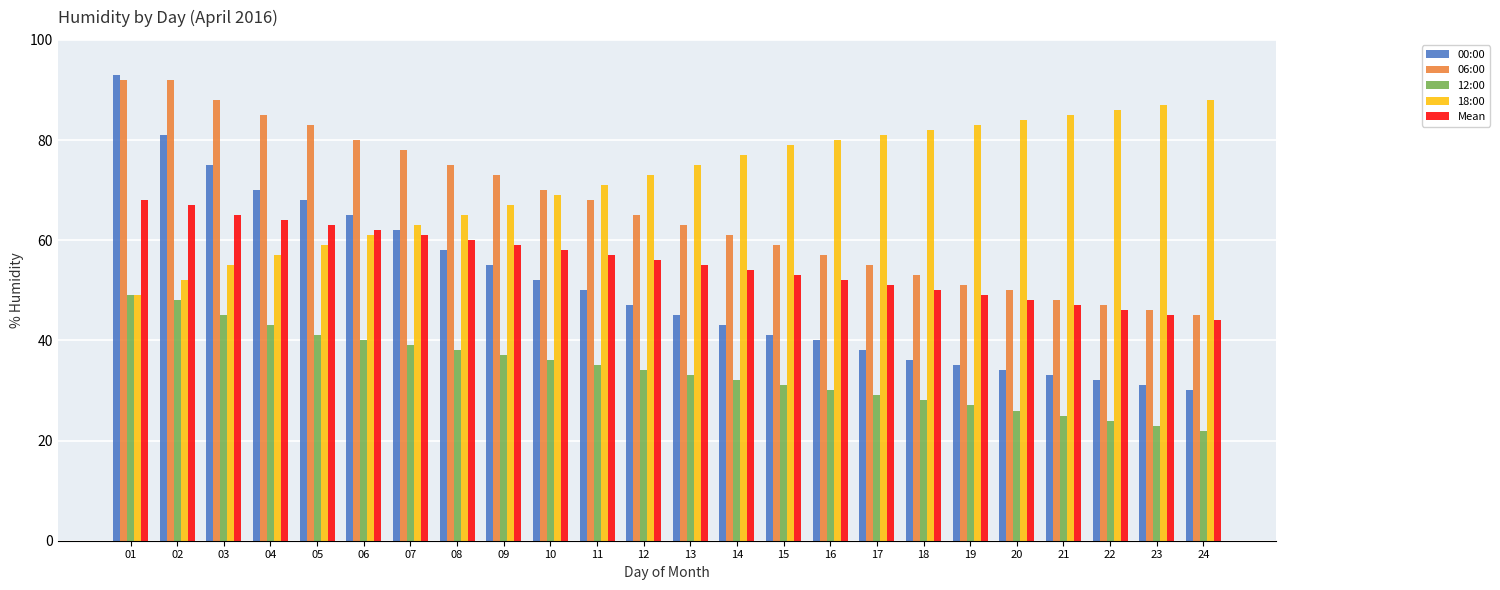

What is the difference between the highest and lowest values at 20?

58